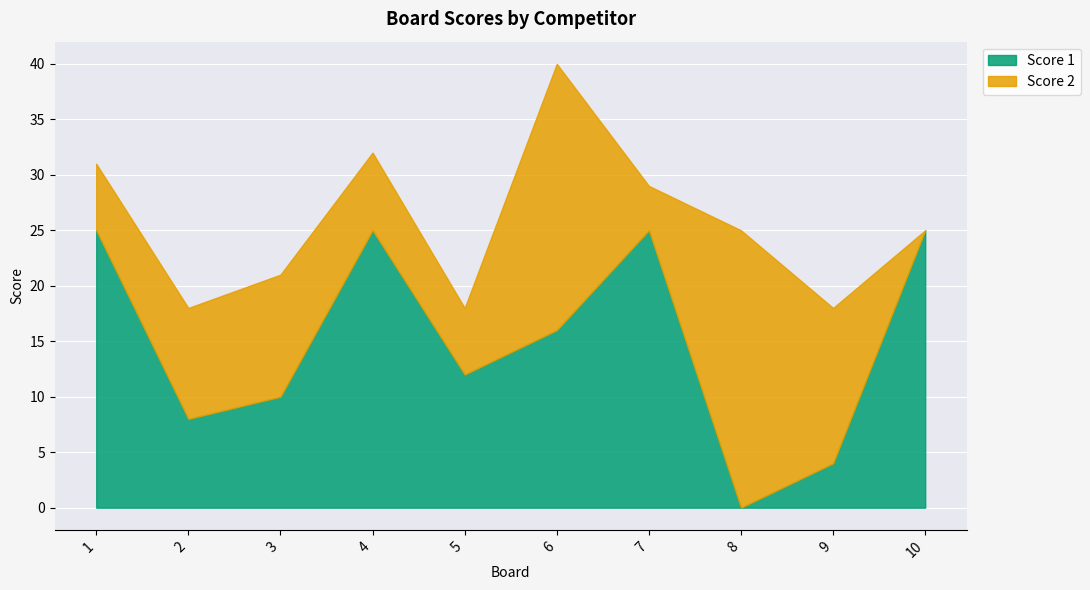

Between which two adjacent categories do Score 2 and Score 1 first intersect?

1 and 2